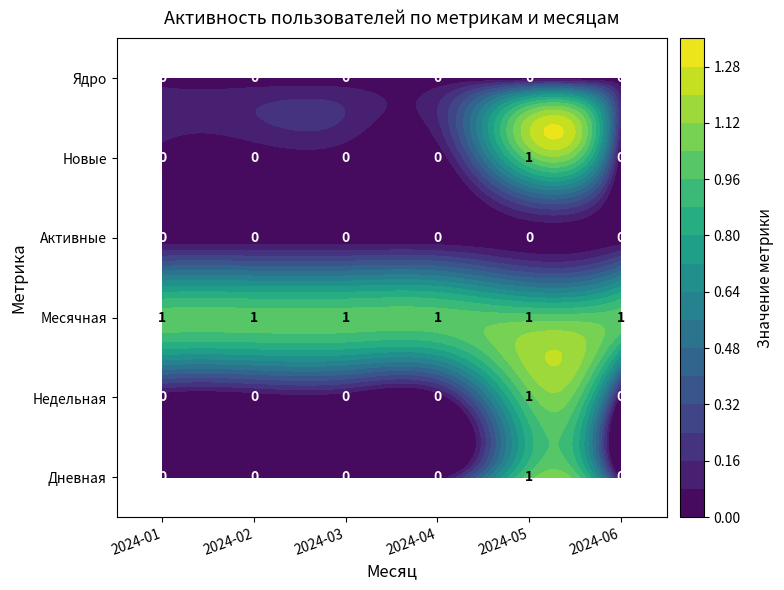

The value of 2024-04 at Новые is 0. True or false?

True